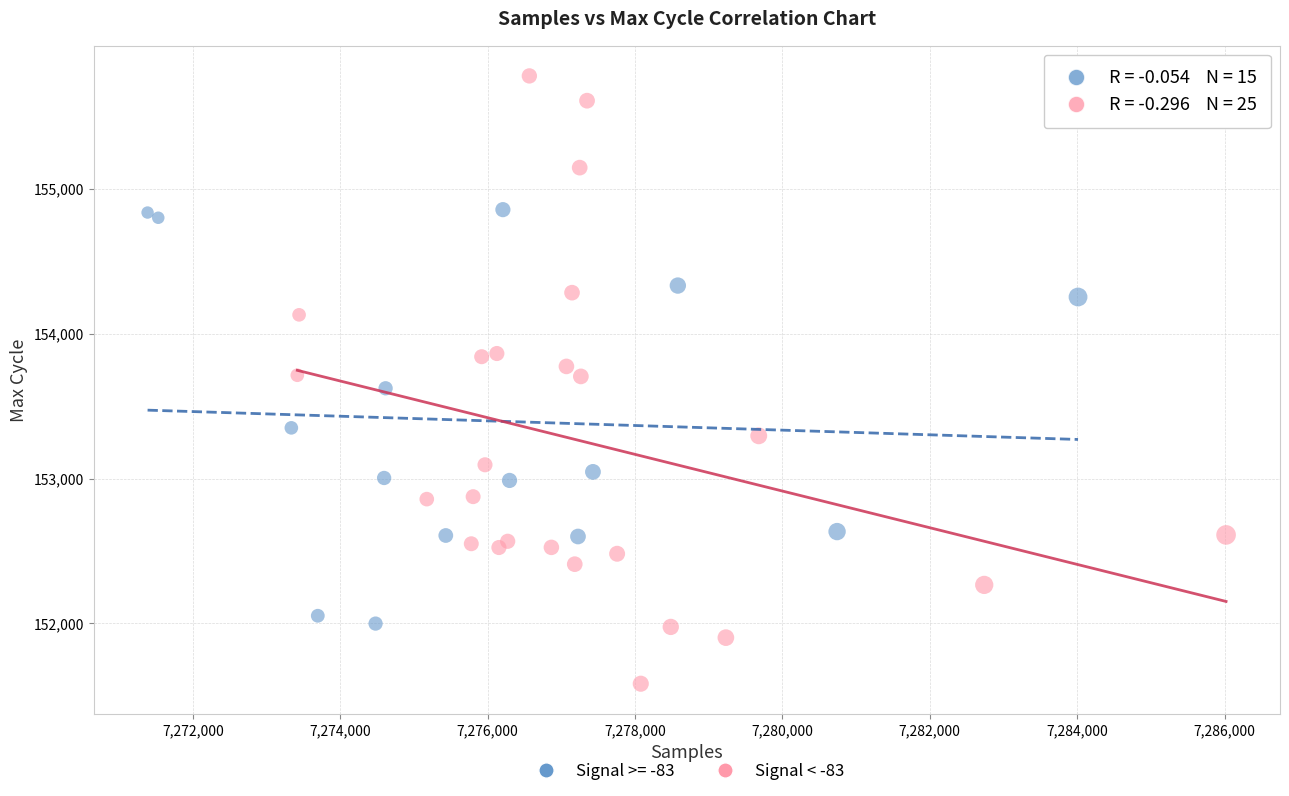

Which series contains the highest Y value?

Signal < -83